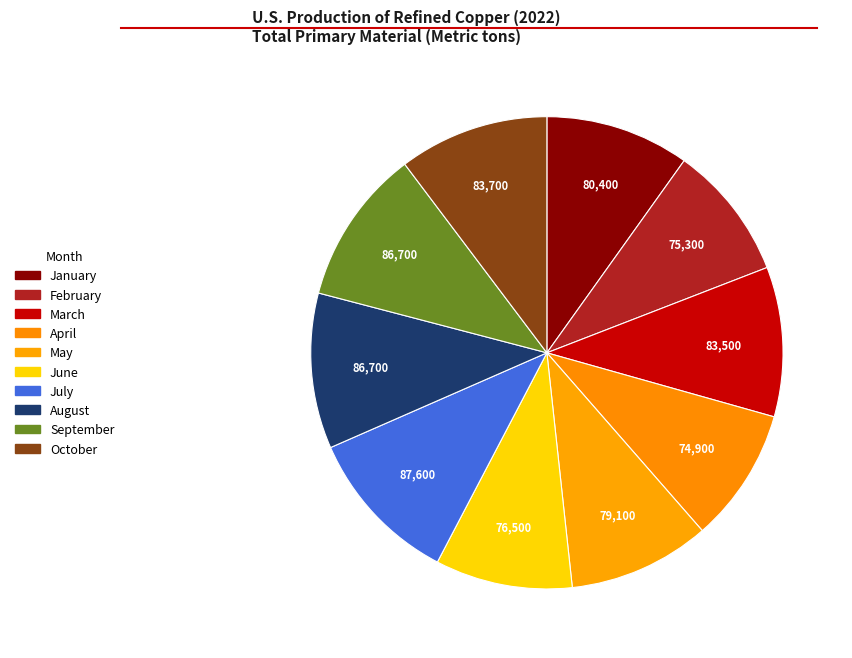

Is there any slice that represents more than half of the pie?

No